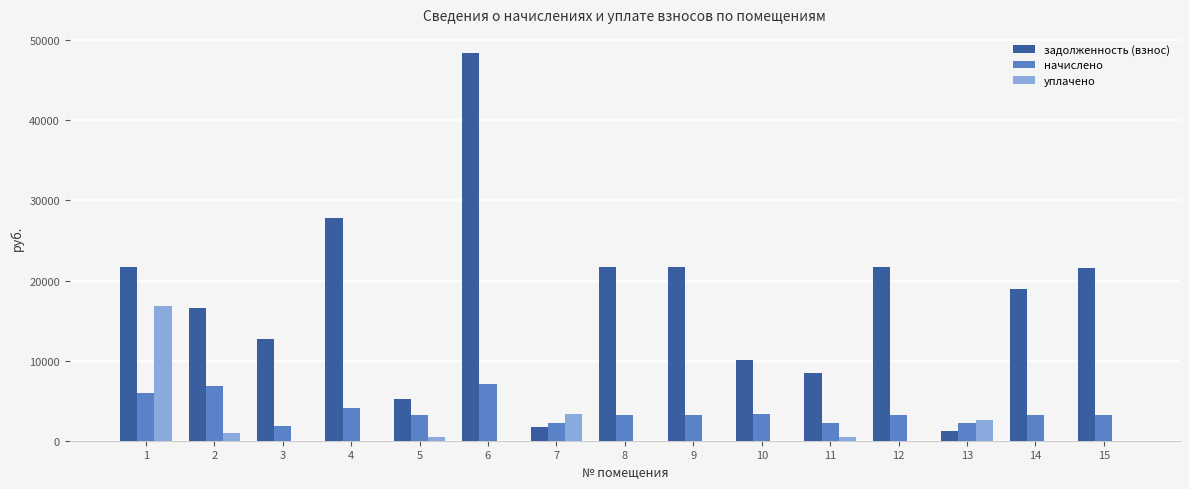

The value of уплачено at 10 is 0.0. True or false?

True